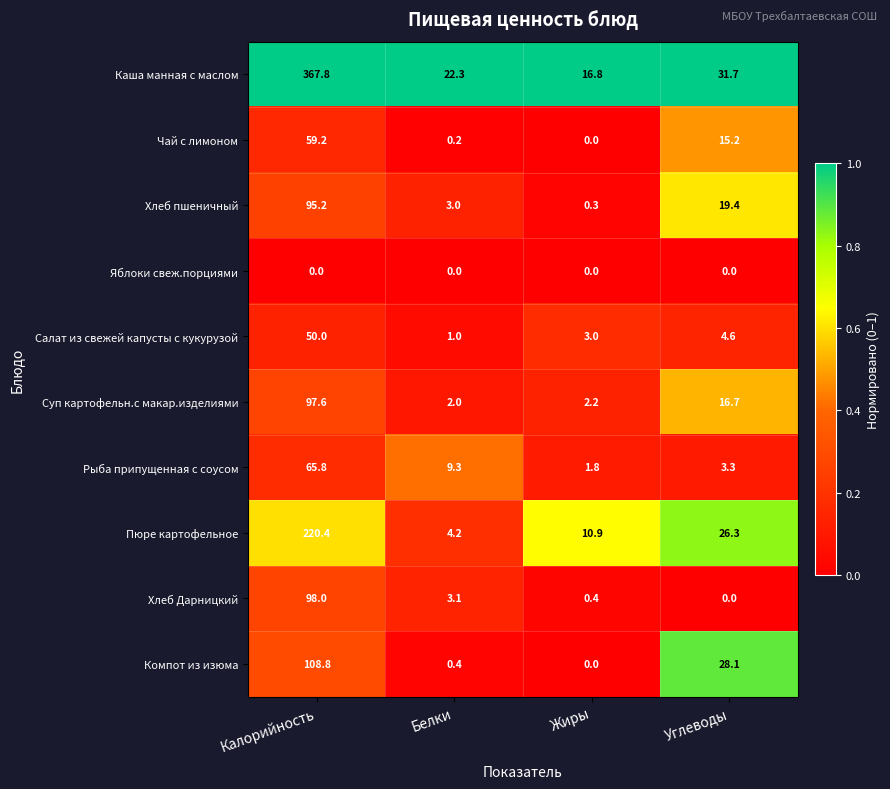

Is it true that Компот из изюма equals -61.2 at Жиры?

False